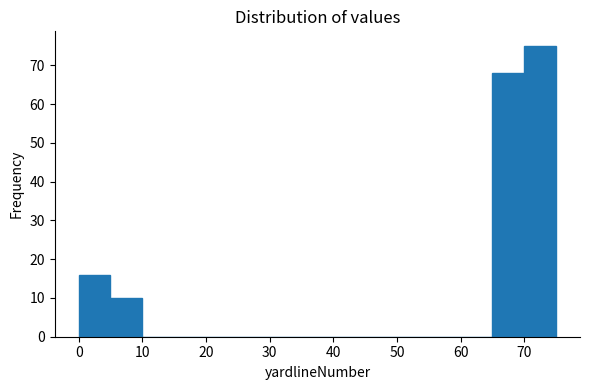

How tall is the bar that spans 70 to 75 on the x-axis? The values are not printed on the chart, so give them approximately, as read against the axis.

75